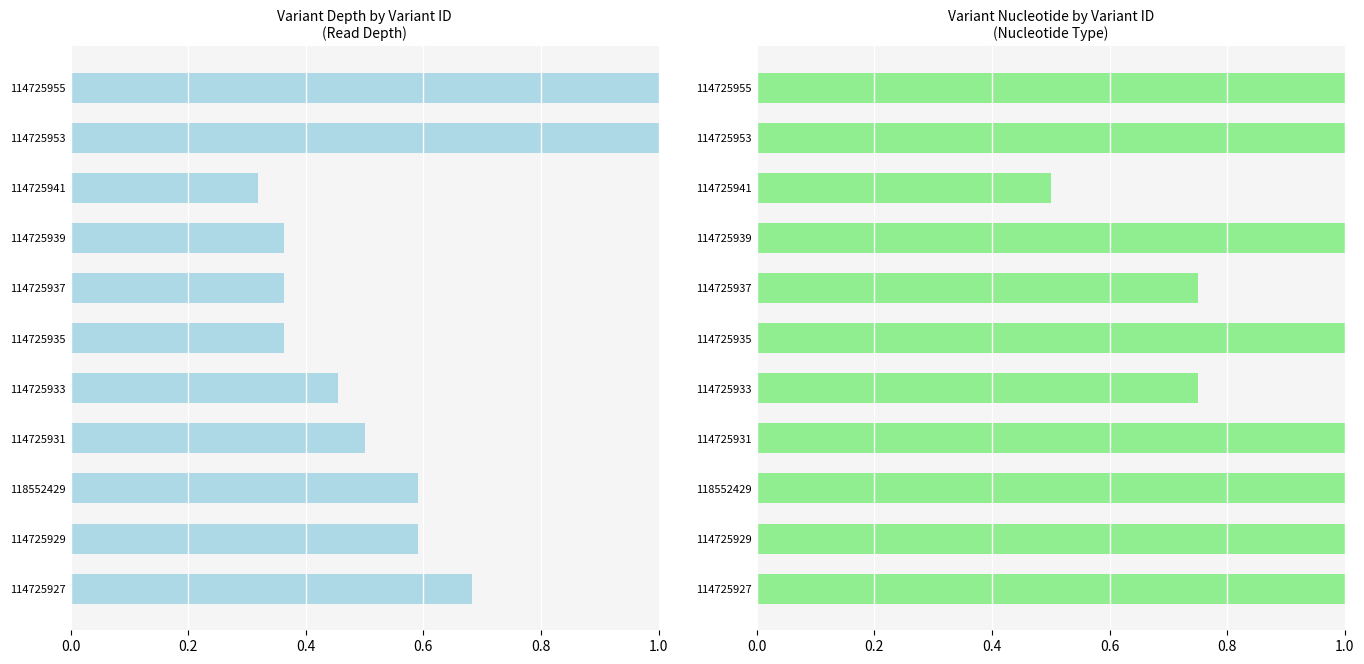

How many data points in variant nuc are less than 1?

3